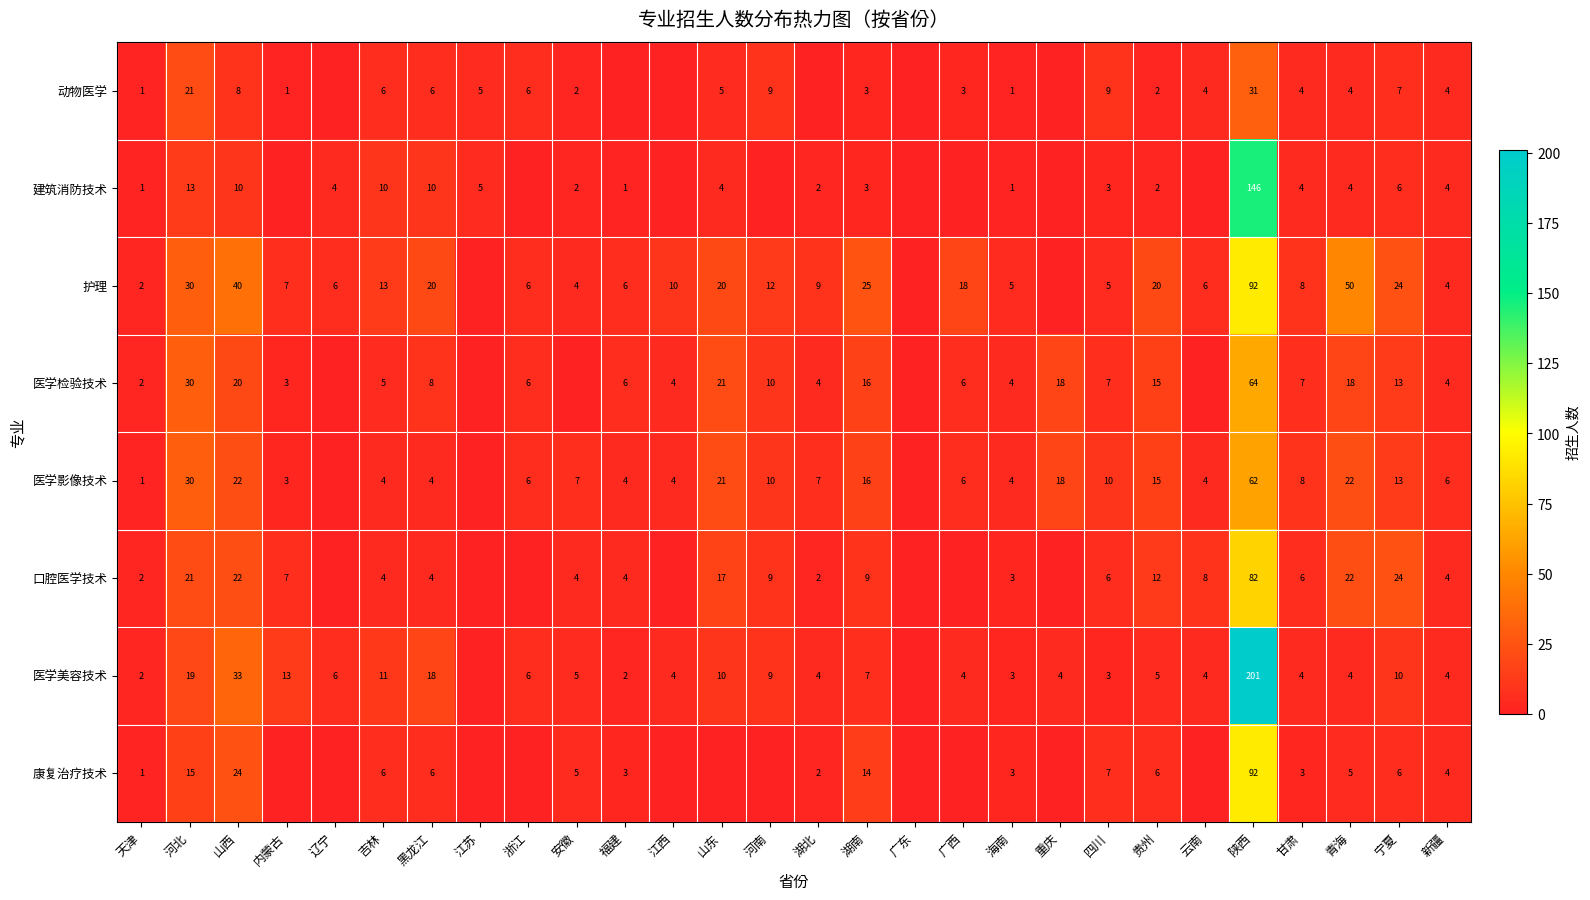

Is the value of 护理 at 陕西 greater than the value of 口腔医学技术 at 河北?

Yes